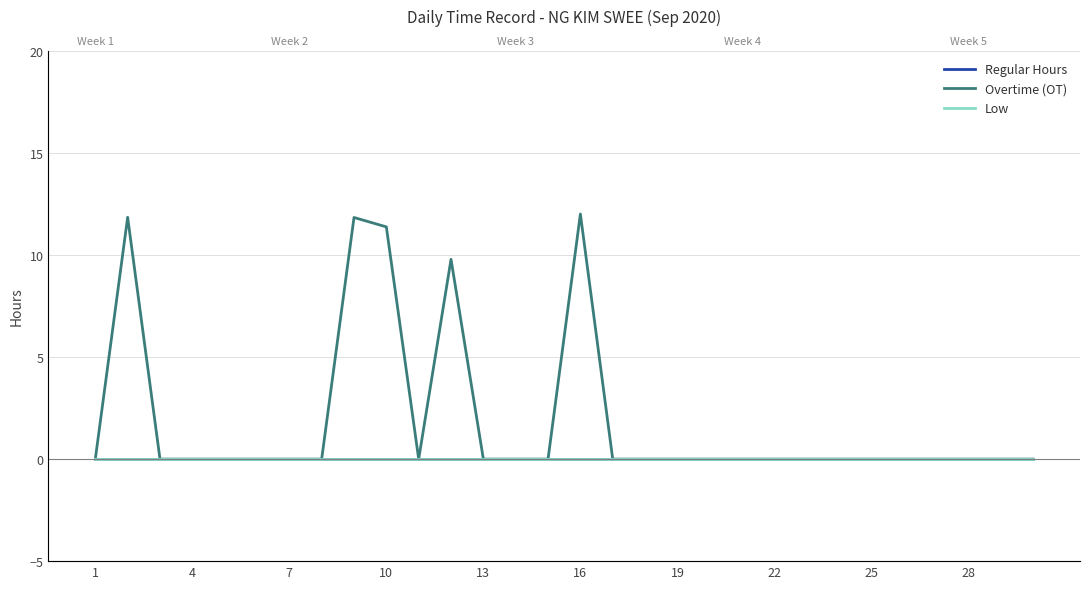

True or false: Low has a value of 0.0 at 11.

True